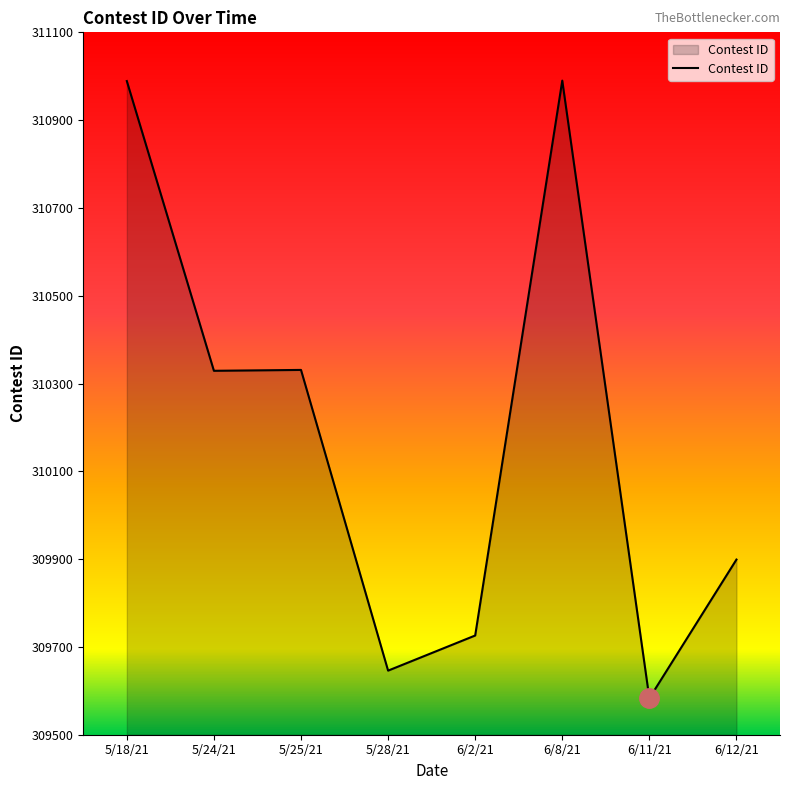

Approximately how many times larger is the value at 6/2/21 compared to 5/24/21?

1.0